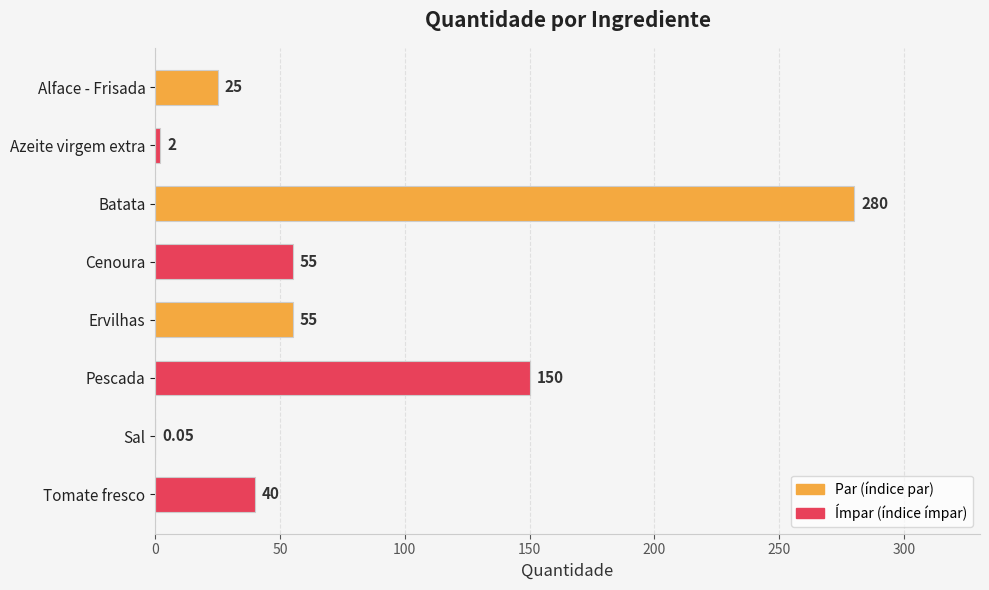

How many distinct data groups are displayed?

1